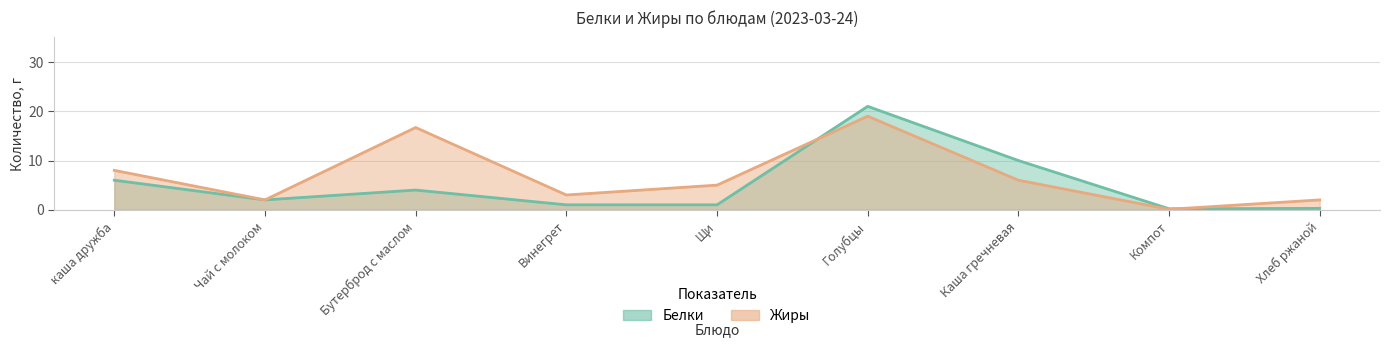

List the labels in order of Жиры value, largest first.

Голубцы, Бутерброд с маслом, каша дружба, Каша гречневая, Щи, Винегрет, Чай с молоком, Хлеб ржаной, Компот